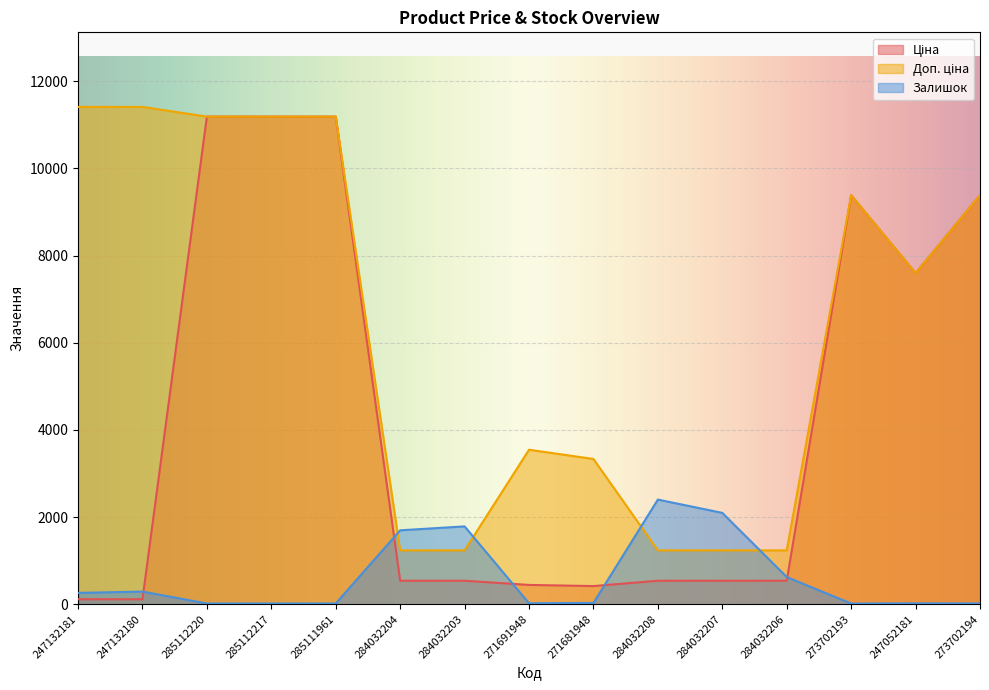

What position from the right is 284032208?

6